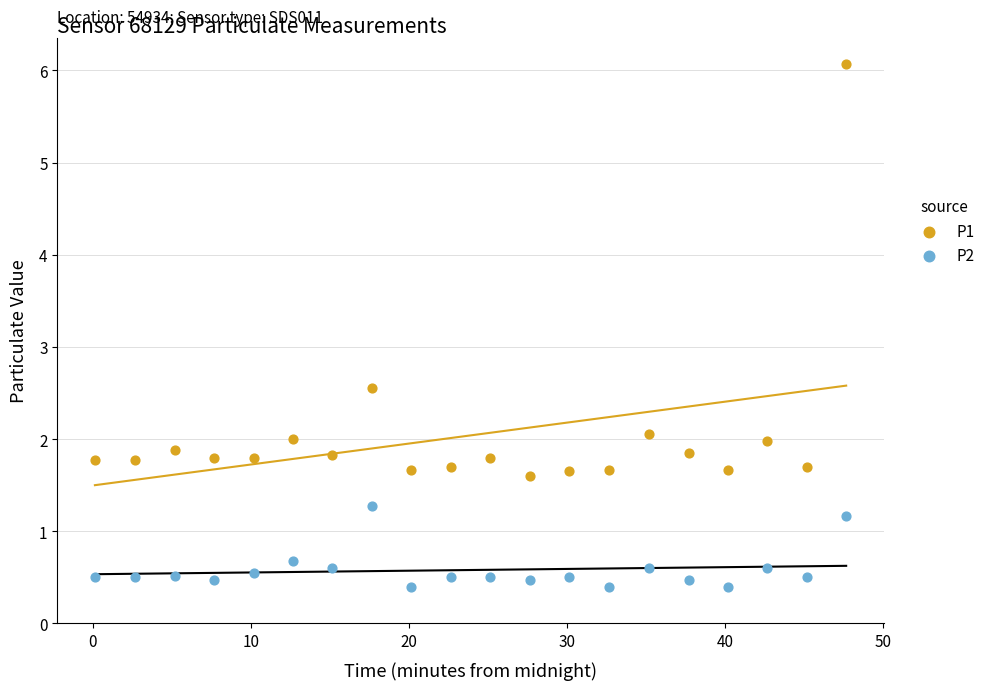

Which series has the widest spread of Y values?

P1